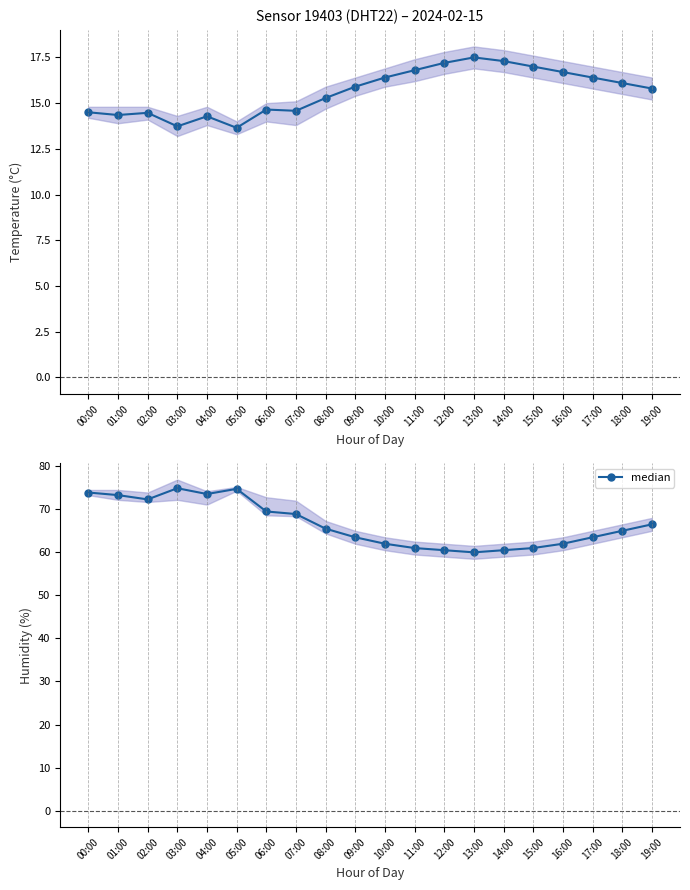

What is the smallest value displayed?

60.0